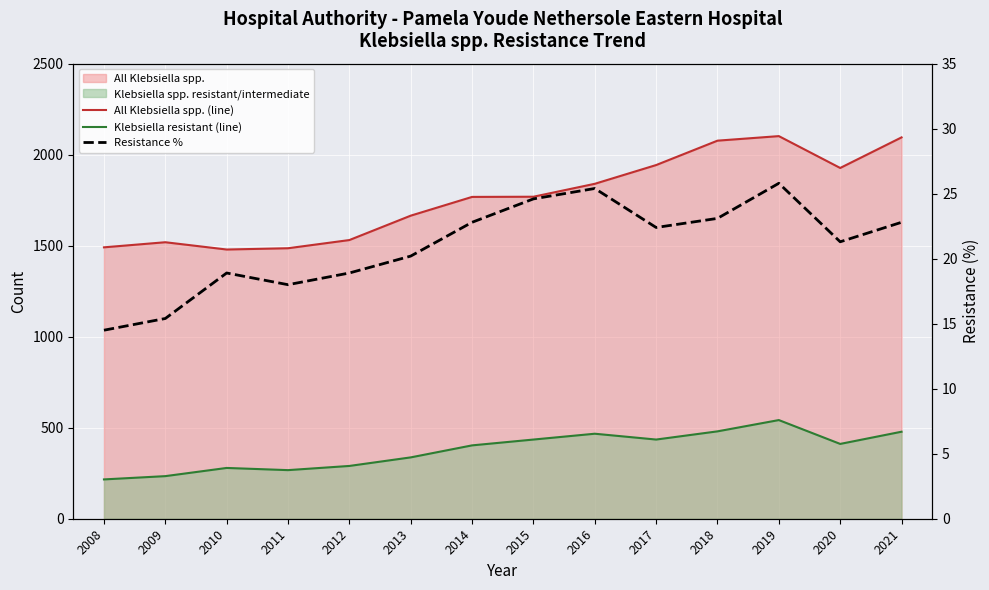

List the labels in order of Resistance % value, largest first.

2019, 2016, 2015, 2018, 2014, 2021, 2017, 2020, 2013, 2010, 2012, 2011, 2009, 2008